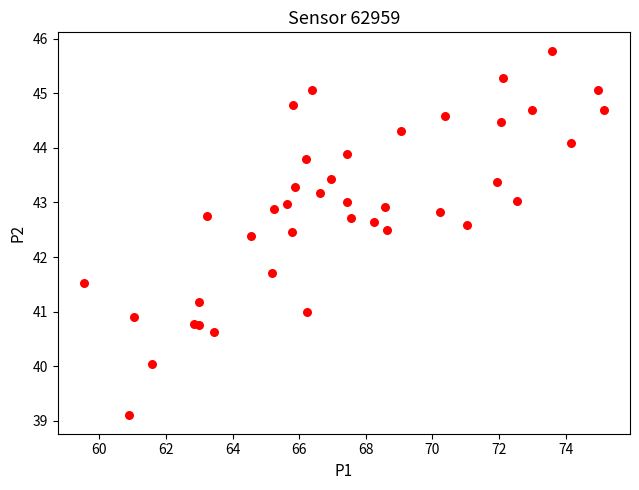

What Y value in the scatter plot is closest to 42?

41.7